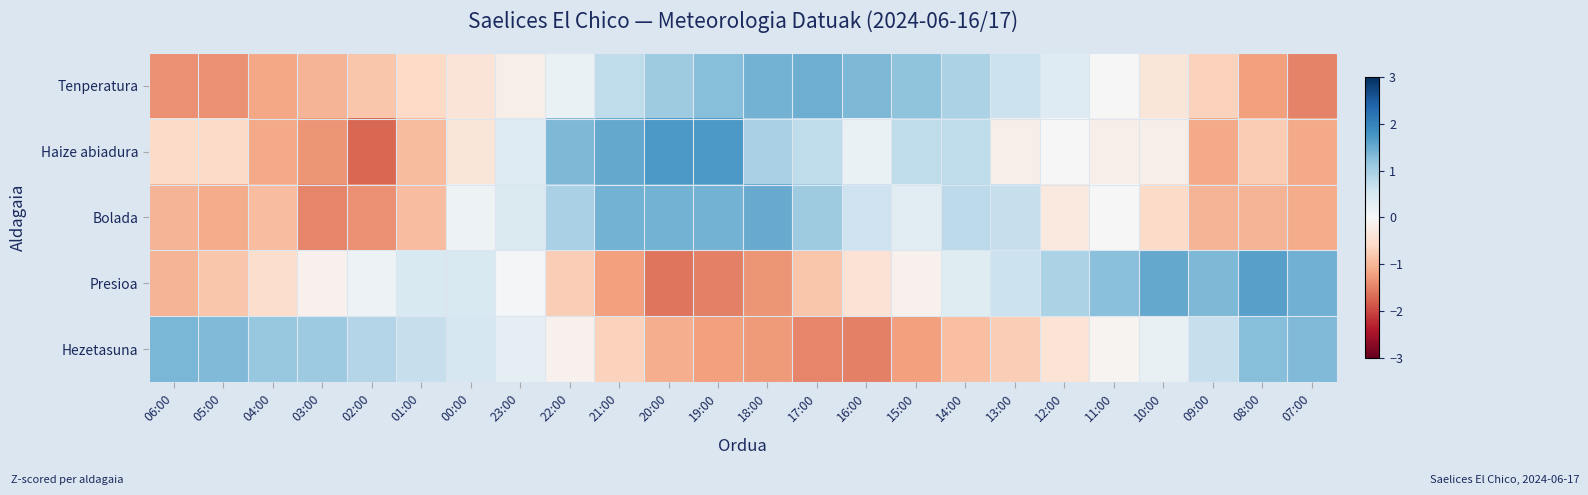

Rank the series by their maximum value, from highest to lowest.

Haize abiadura, Presioa, Bolada, Tenperatura, Hezetasuna